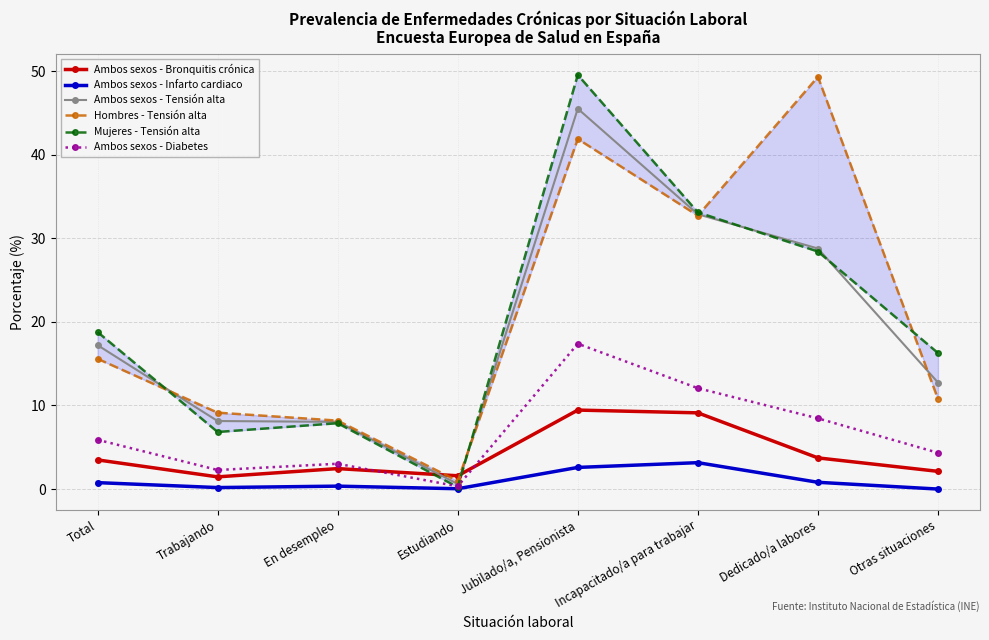

At which category does the chart reach its minimum across all series?

Otras situaciones